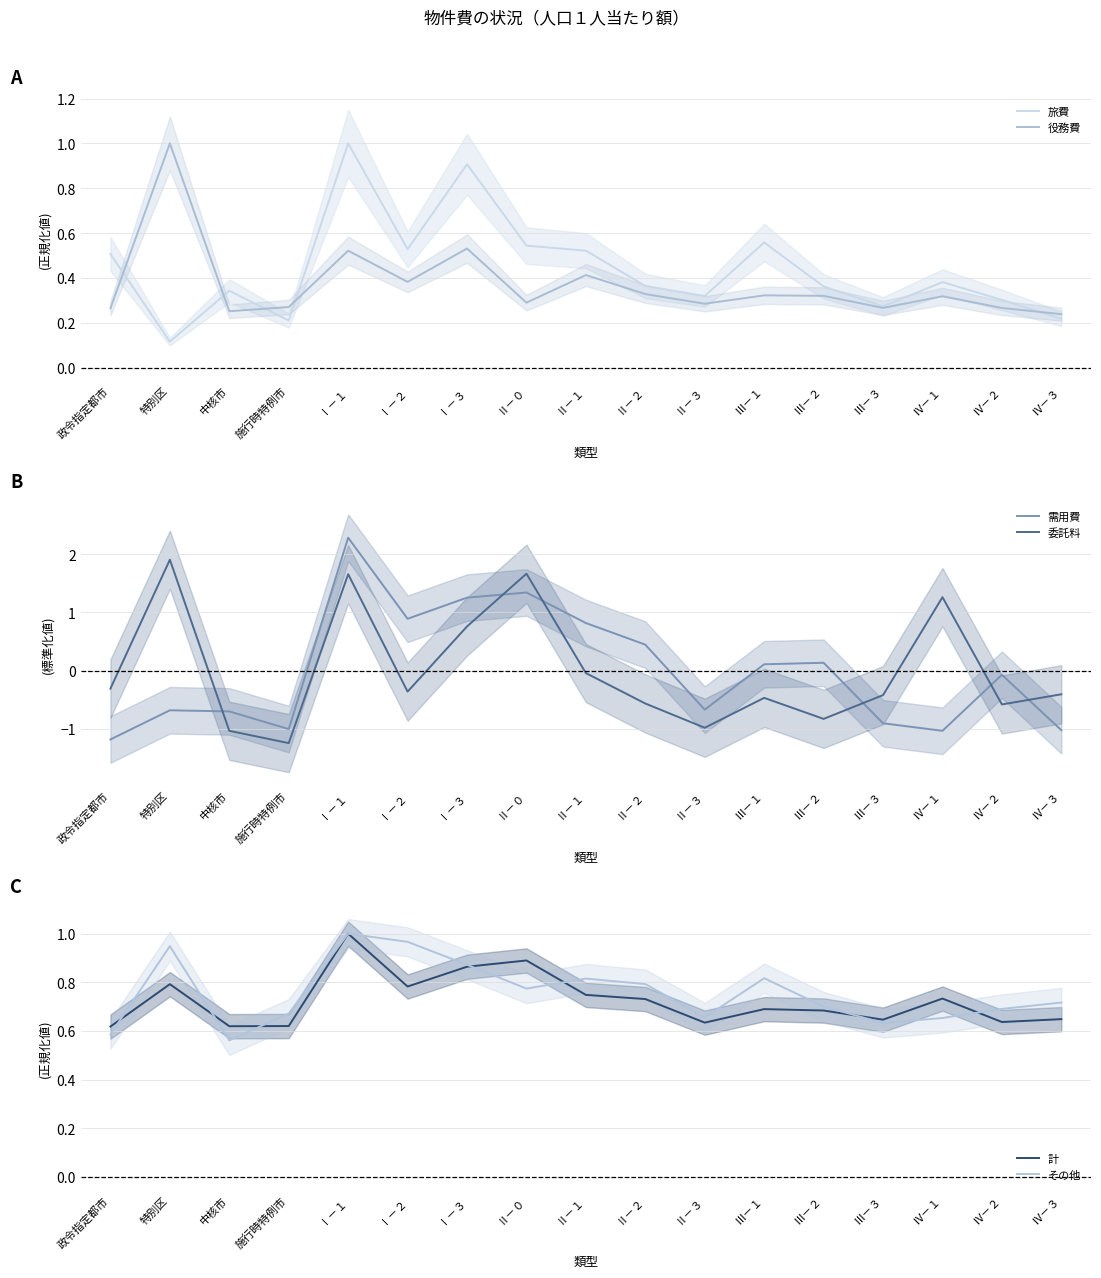

What is the difference between the maximum and minimum values in the 役務費 series?

0.8